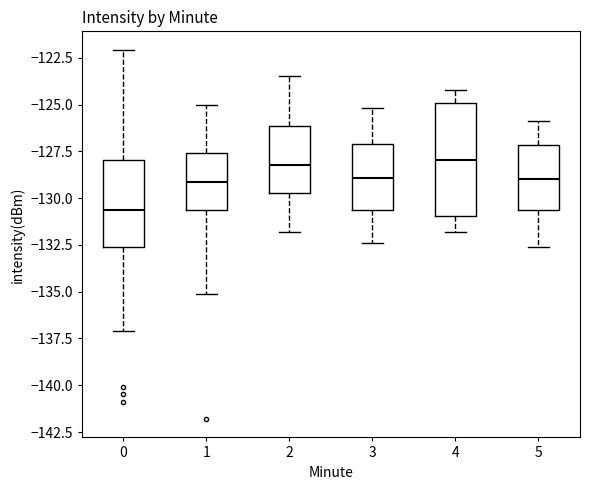

Comparing the boxes themselves (not the whiskers), which one is the tallest?

4